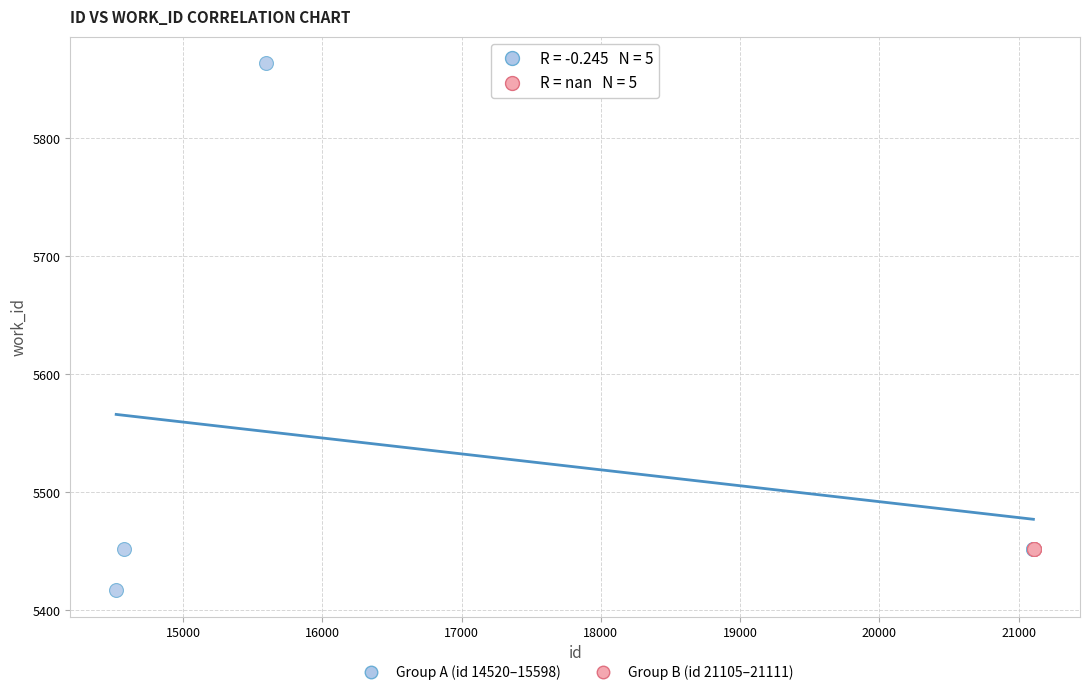

What are all the series names shown in the legend?

Group A (id 14520–15598), Group B (id 21105–21111)